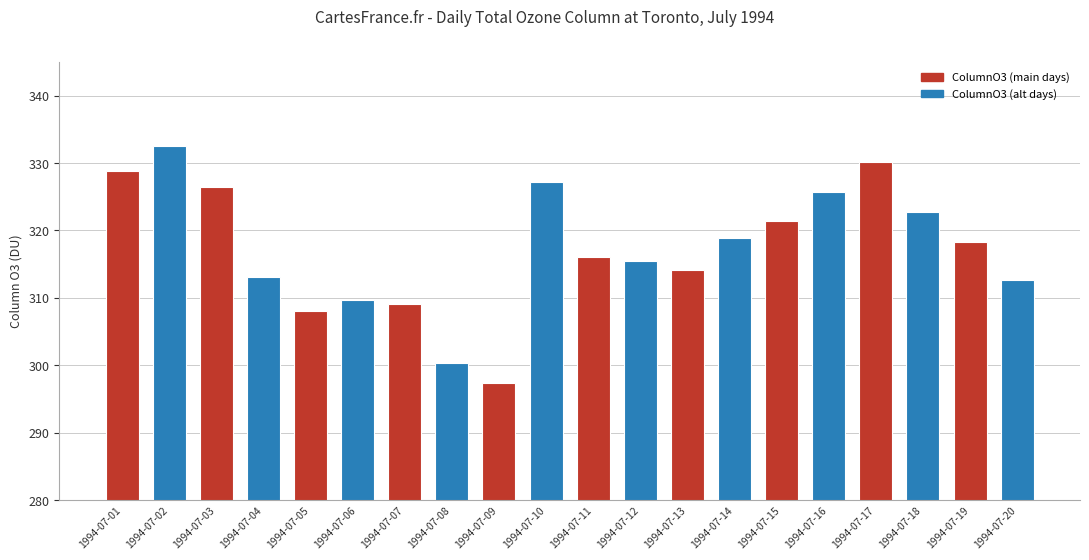

What is the change in value from 1994-07-09 to 1994-07-17?

+32.7